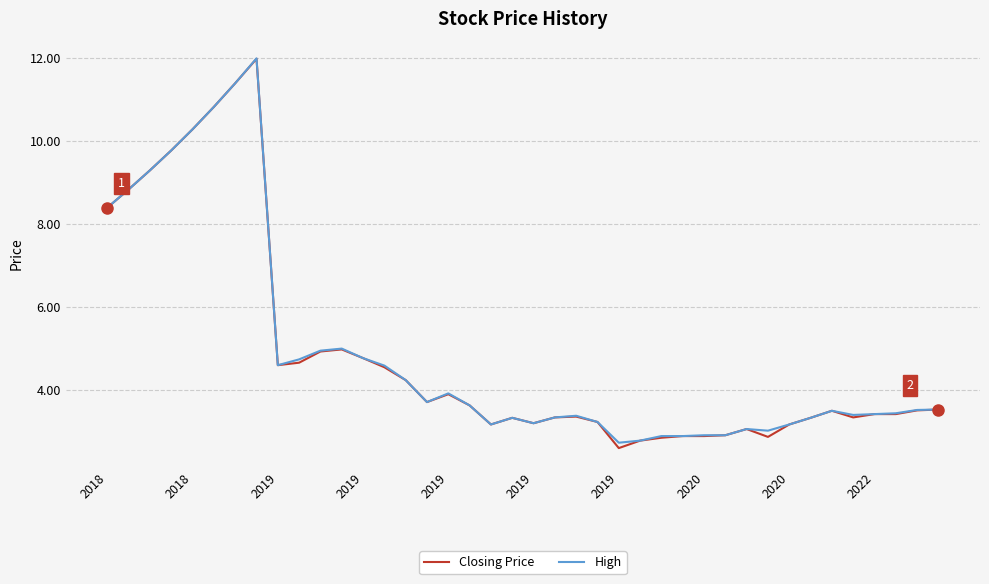

What is the greatest value displayed?

12.0